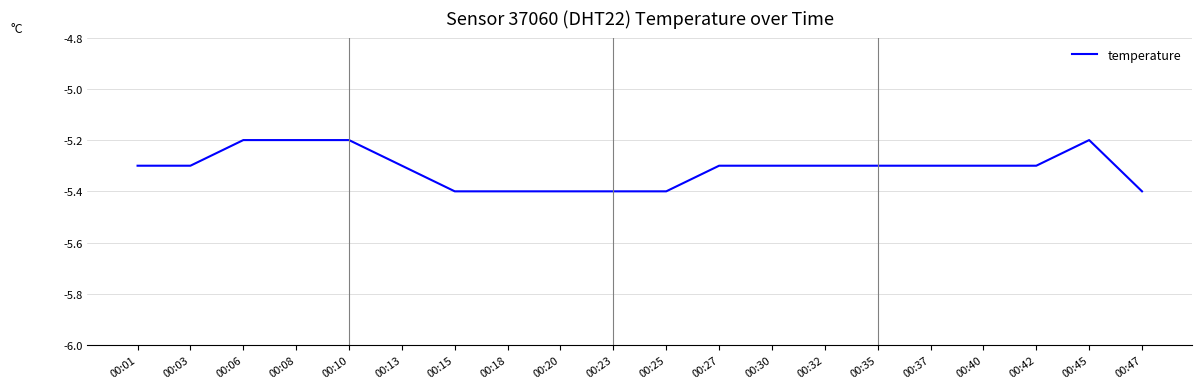

What is the difference between the maximum and minimum values?

0.2